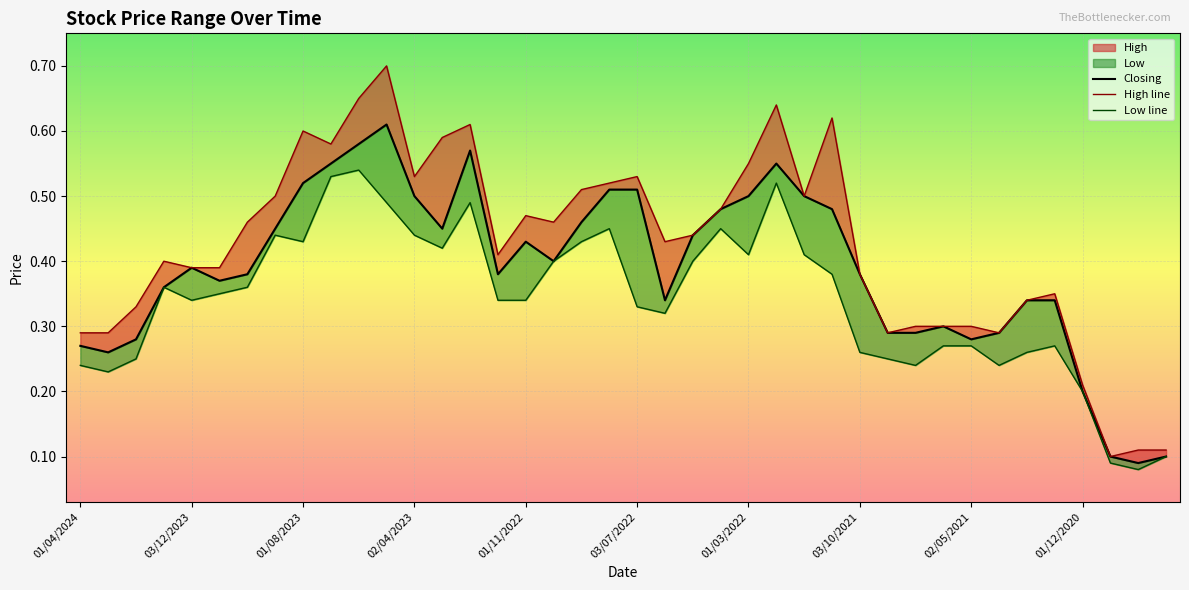

Rank the series by their average value, from highest to lowest.

High line, Closing, Low line